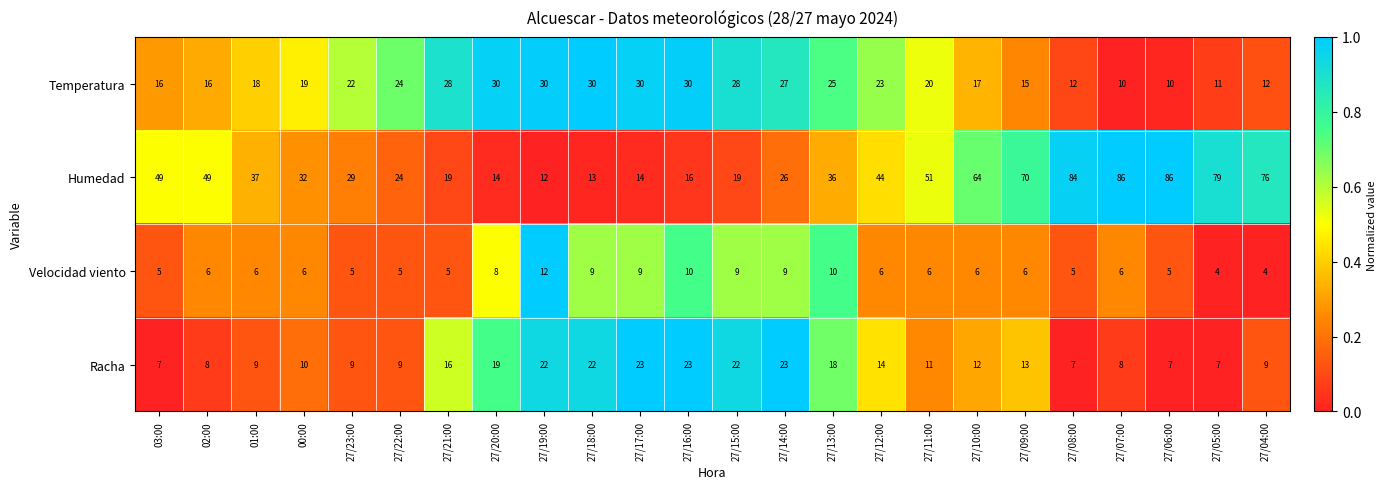

Is it true that Temperatura equals 30 at 27/18:00?

True